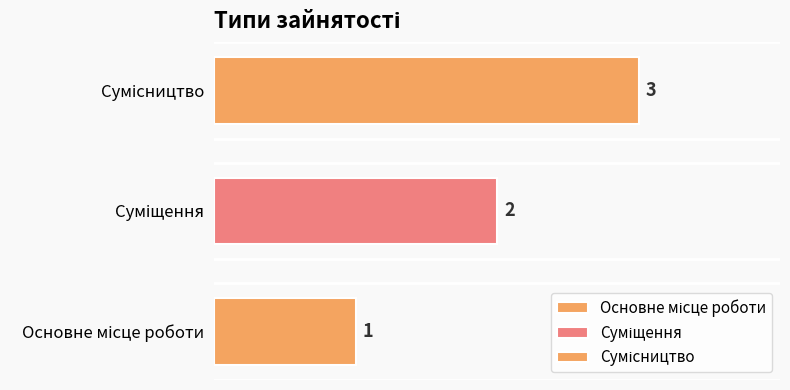

Between Основне місце роботи and Суміщення, which is larger?

Суміщення